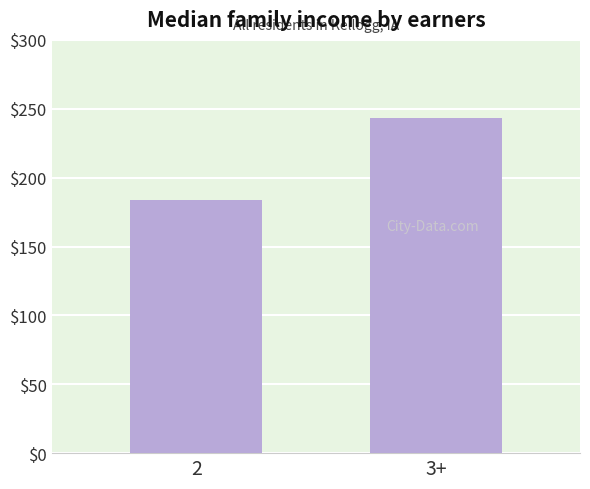

Reading right to left, what are all the values shown in this chart?

3+=243	2=184